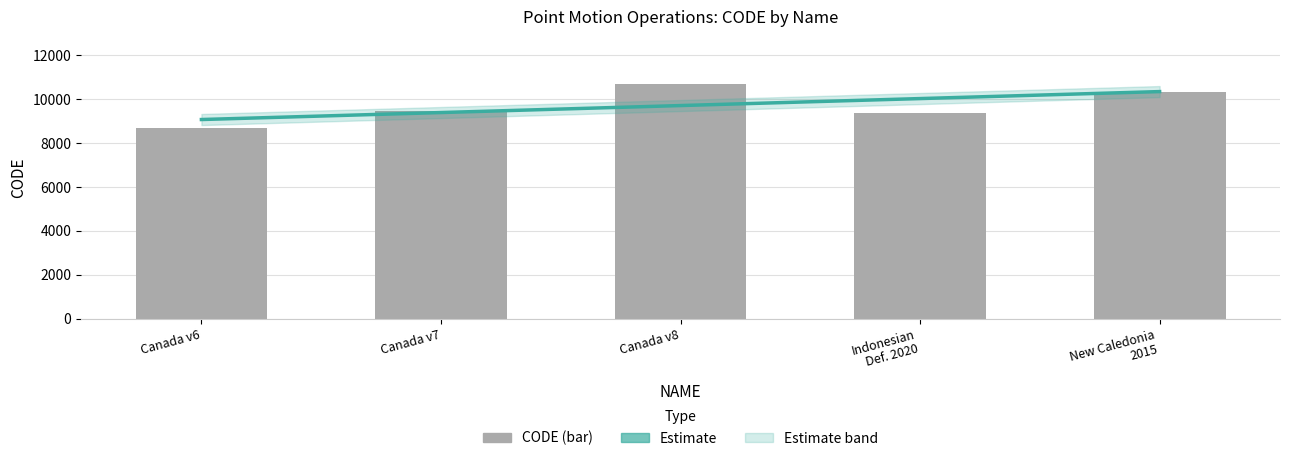

The value at Canada v7 is 4985. True or false?

False